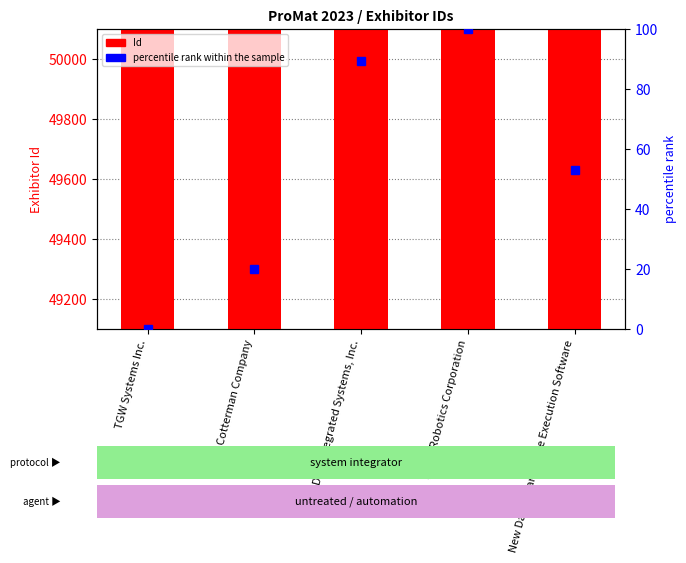

What is the label of the 3rd bar from the right?

DLN Integrated Systems, Inc.